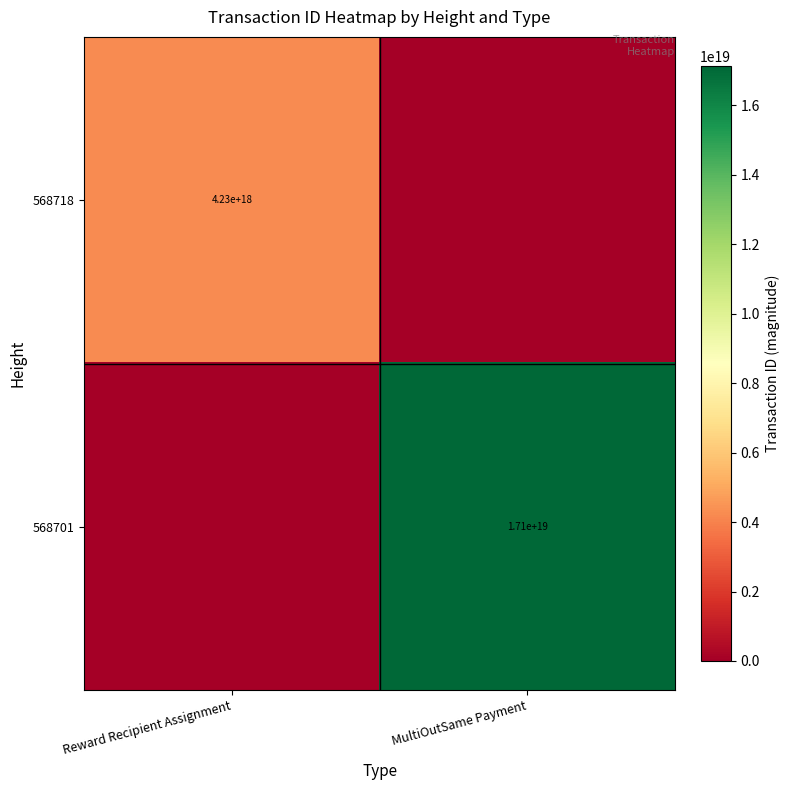

The value of 568701 at MultiOutSame Payment is 17100000000000000000. True or false?

True